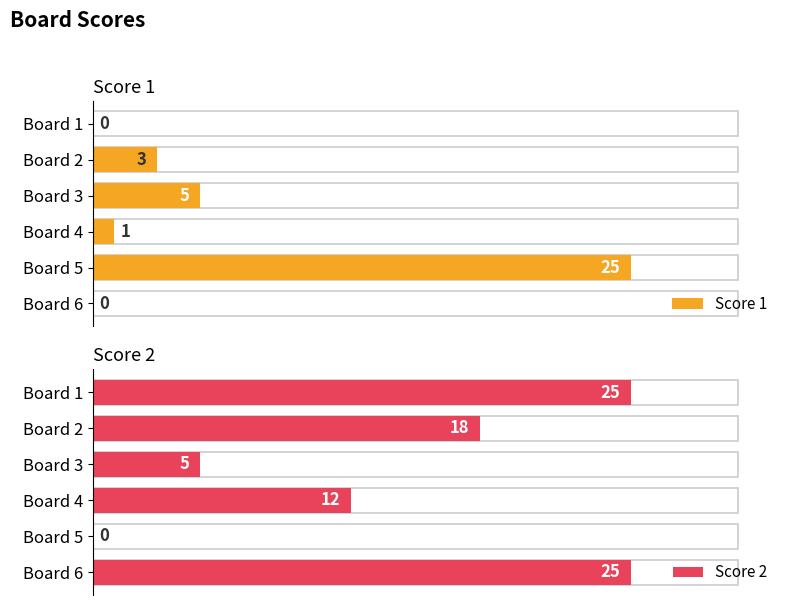

How many bars are there in each group?

2